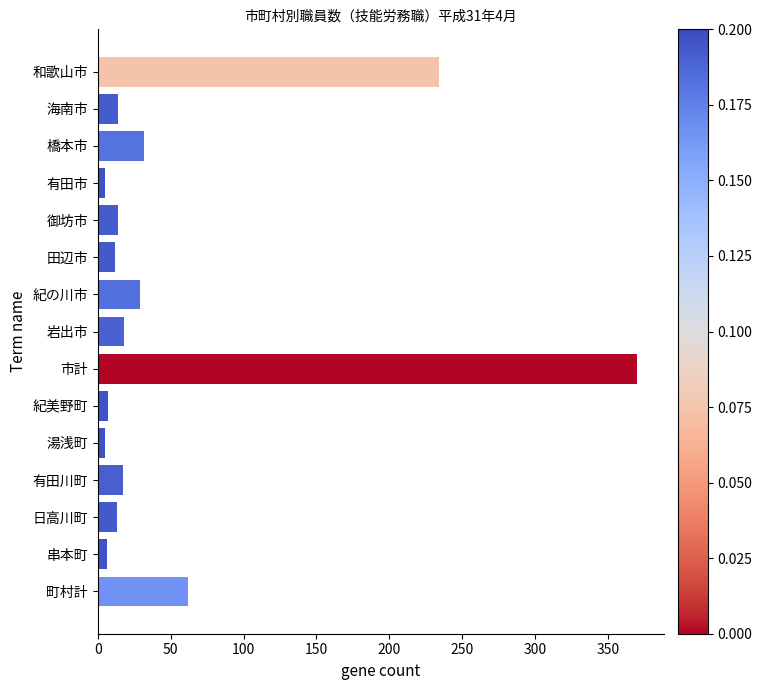

What is the smallest value displayed?

5